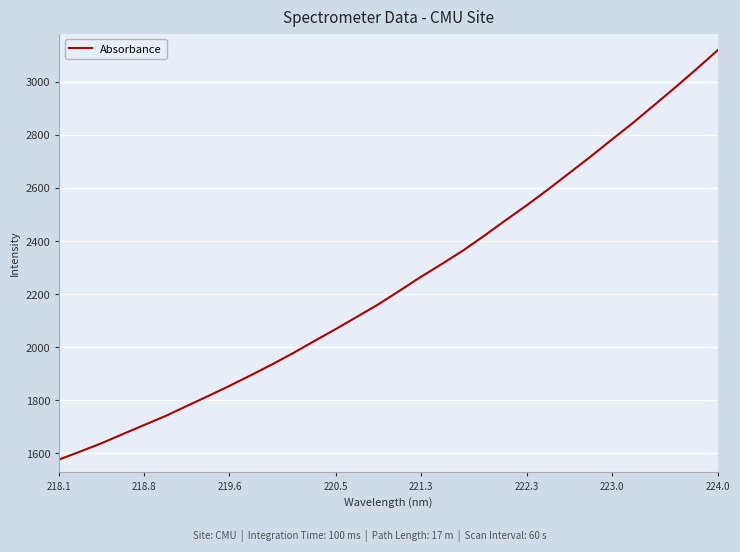

What is the greatest value displayed?

3118.9